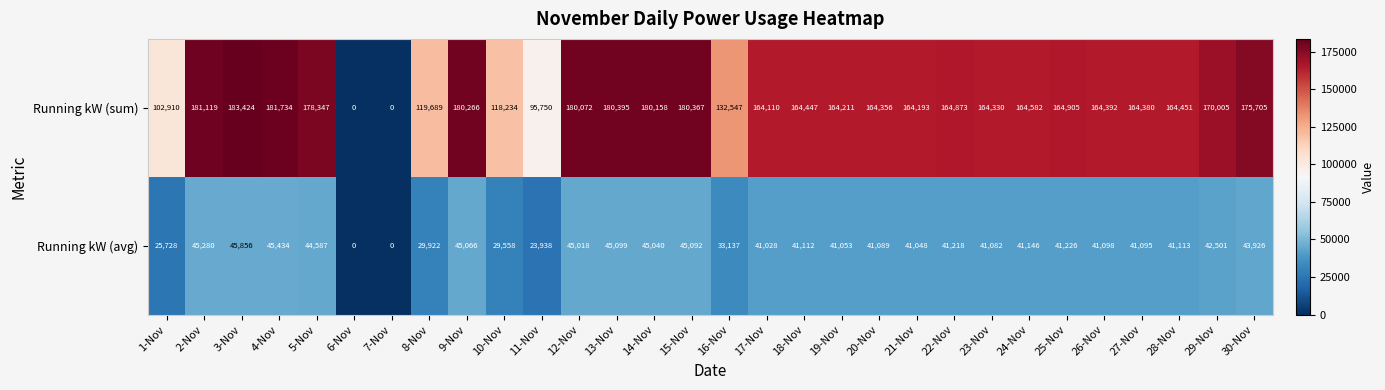

What is the difference between the Running kW (avg) values at 24-Nov and 22-Nov?

72